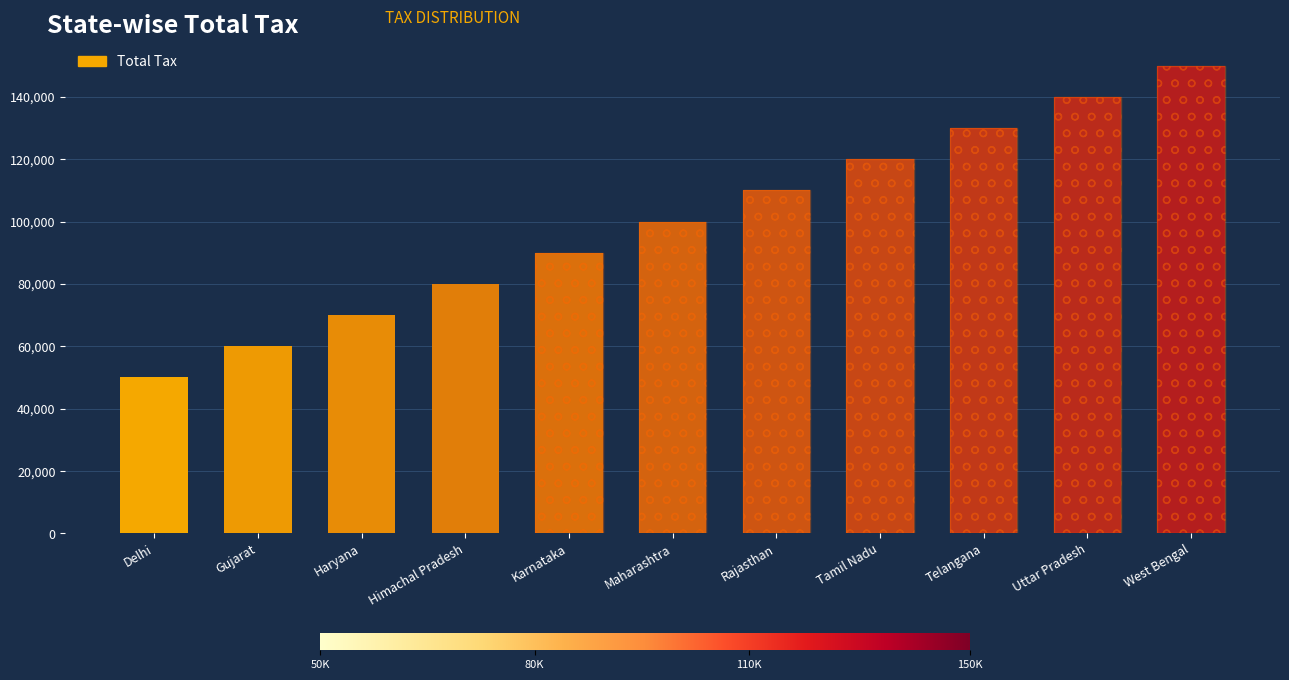

How many values are between 70000 and 130000?

7